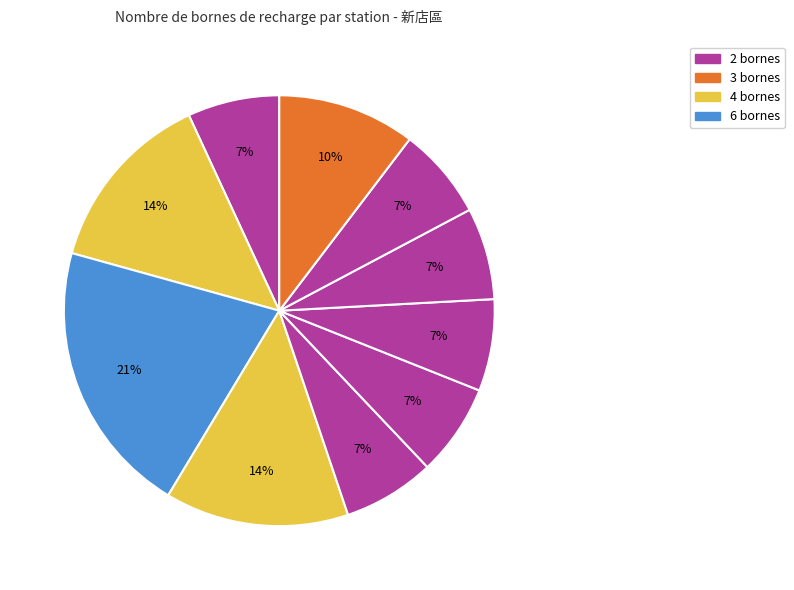

How many slices are in this pie chart?

10